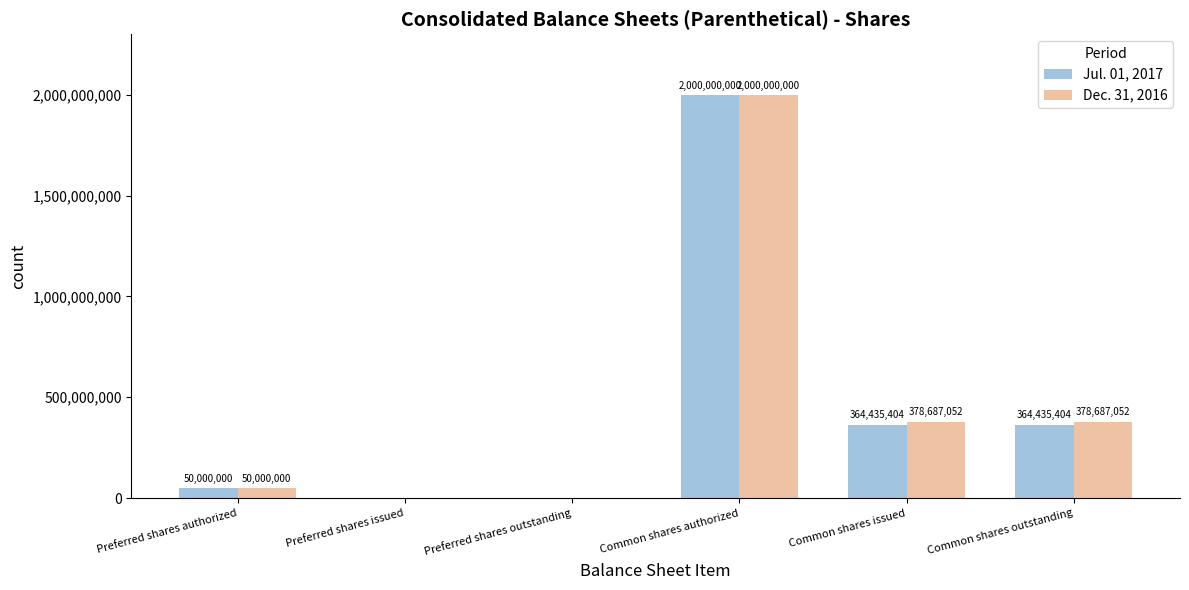

Between Preferred shares outstanding and Common shares issued, which series saw the biggest shift?

Dec. 31, 2016